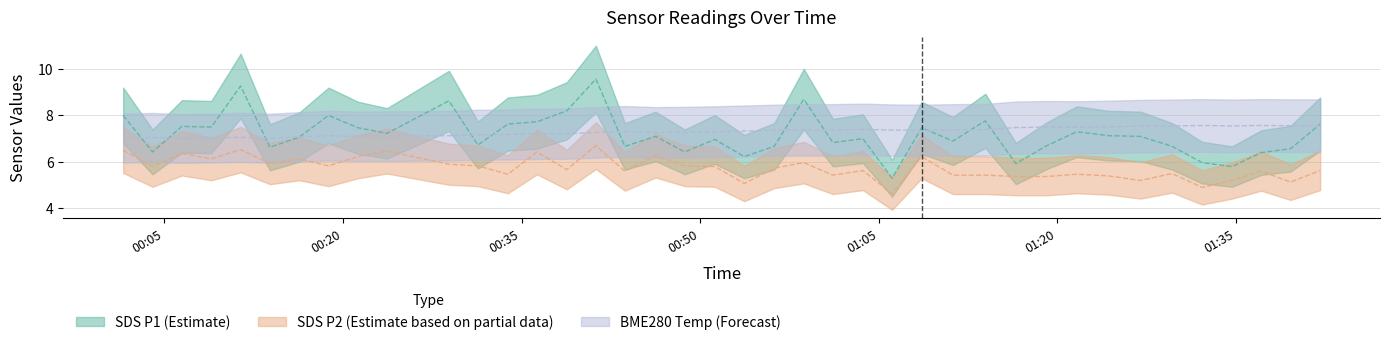

At which category is the sum across all series the highest?

2022/09/24 00:41:15